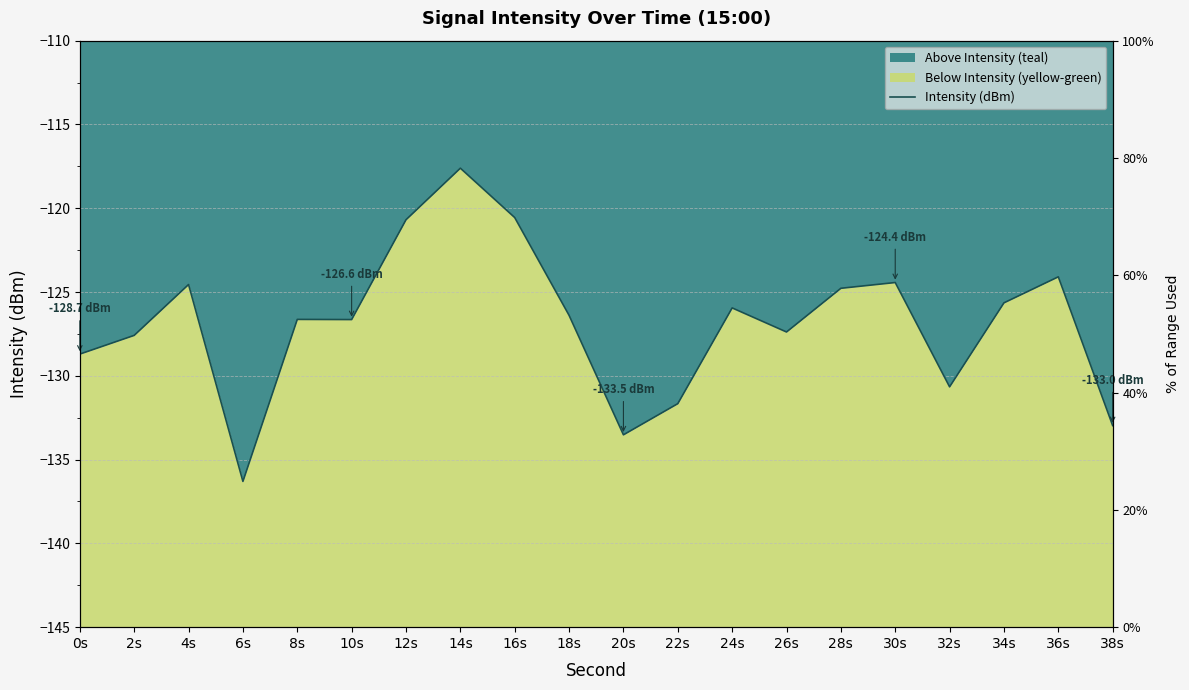

How many interior local peaks (higher than both neighbors) does the data have?

6